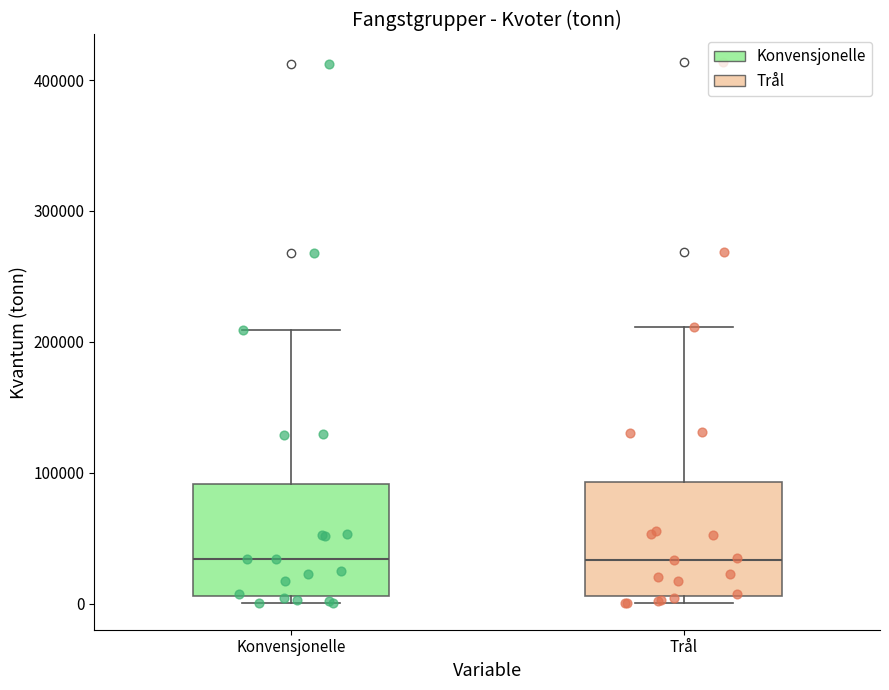

Reading left to right, transcribe this box plot: for each box, give where its median line is, the range the box spans, and where its two whiskers end, as read against the y-axis. The values are not printed on the chart, so give them approximately, as read against the axis.

Konvensjonelle: median 30000, box 10000 to 90000, whiskers 0 to 210000
Trål: median 30000, box 10000 to 90000, whiskers 0 to 210000